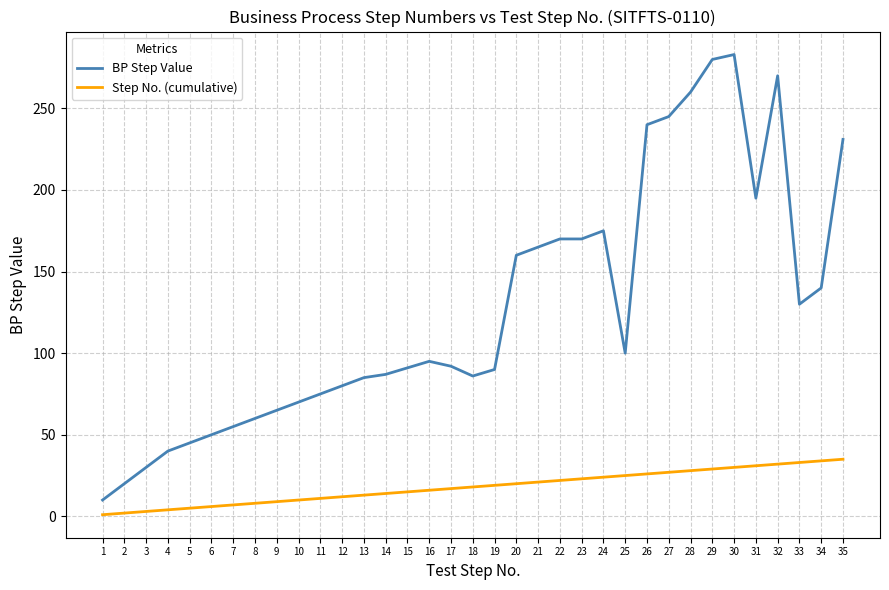

Rank the series by their average value, from highest to lowest.

BP Step Value, Step No. (cumulative)